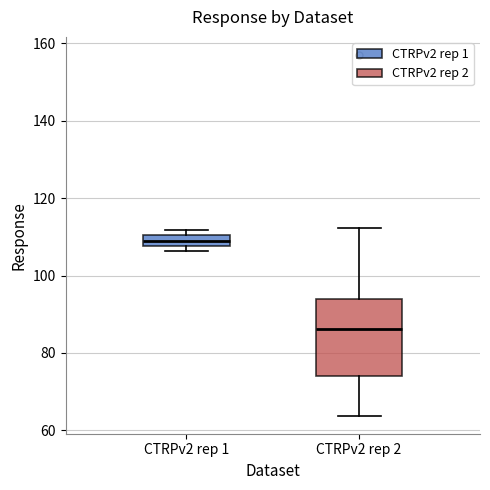

Comparing the boxes themselves (not the whiskers), which one is the tallest?

CTRPv2 rep 2